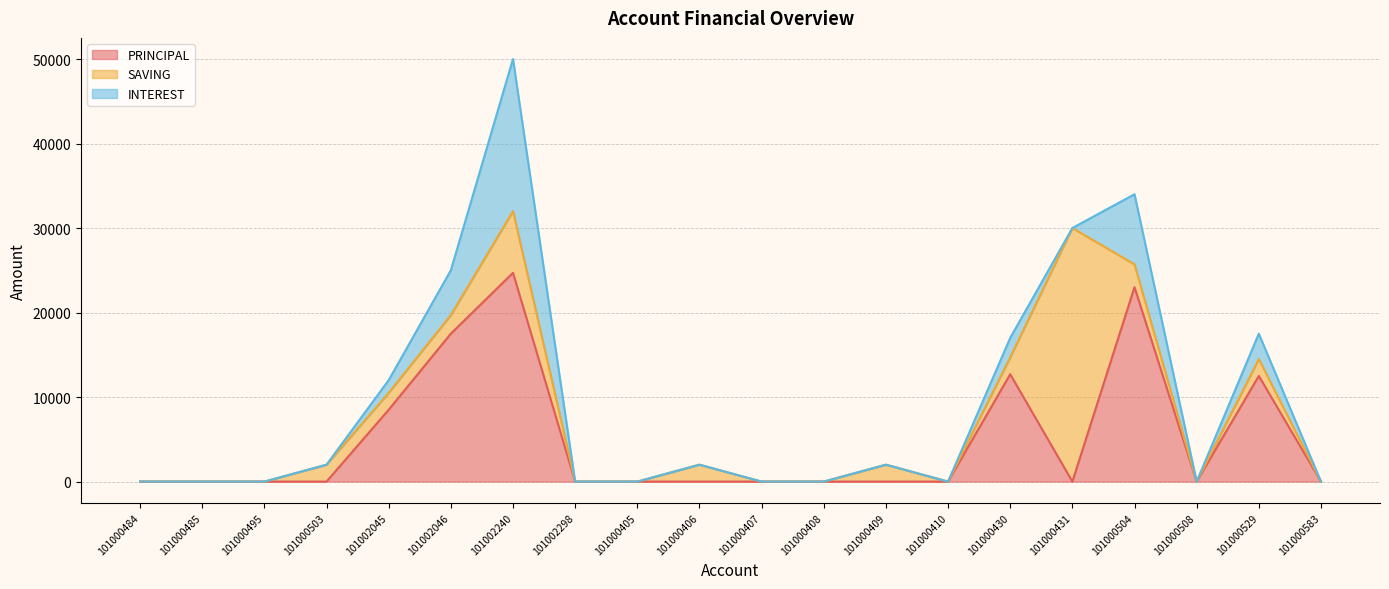

How many series are shown in this chart?

3